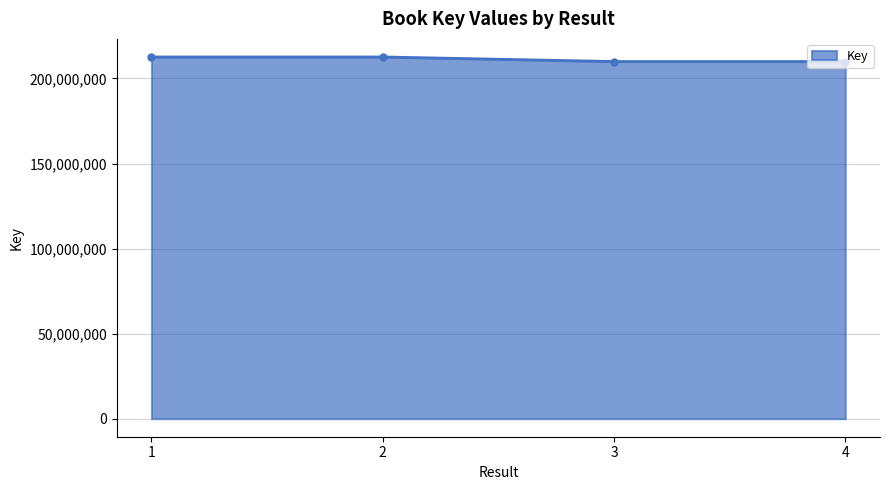

What is the maximum value shown in the chart?

212639548